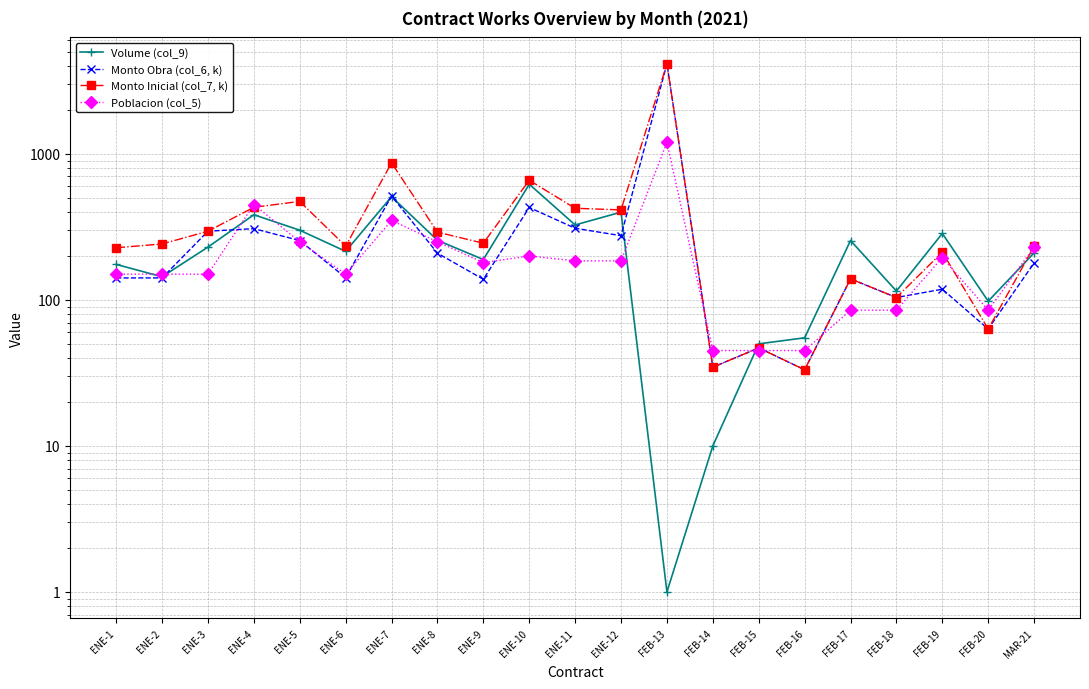

What is the sum of all Monto Obra (col_6, k) values?

8014.5